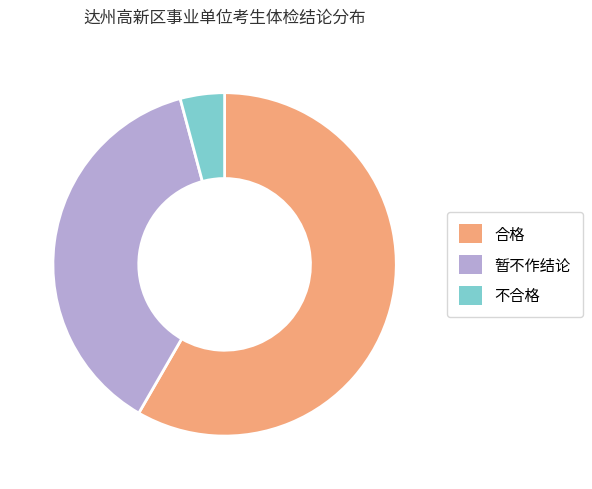

Which category has the smallest portion of the pie?

不合格